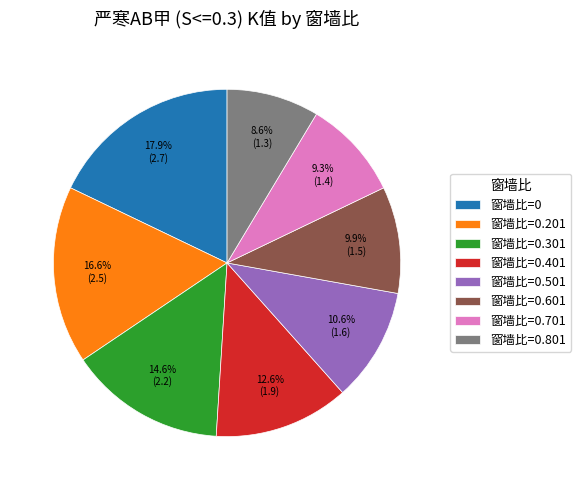

Which slice is the largest?

窗墙比=0